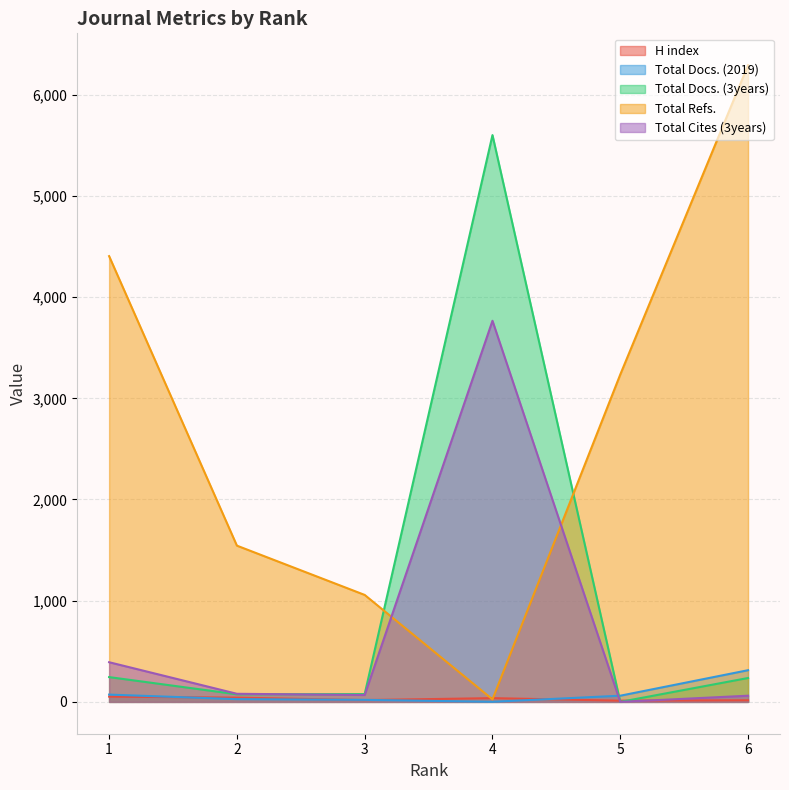

What is the minimum value for Total Docs. (2019)?

1